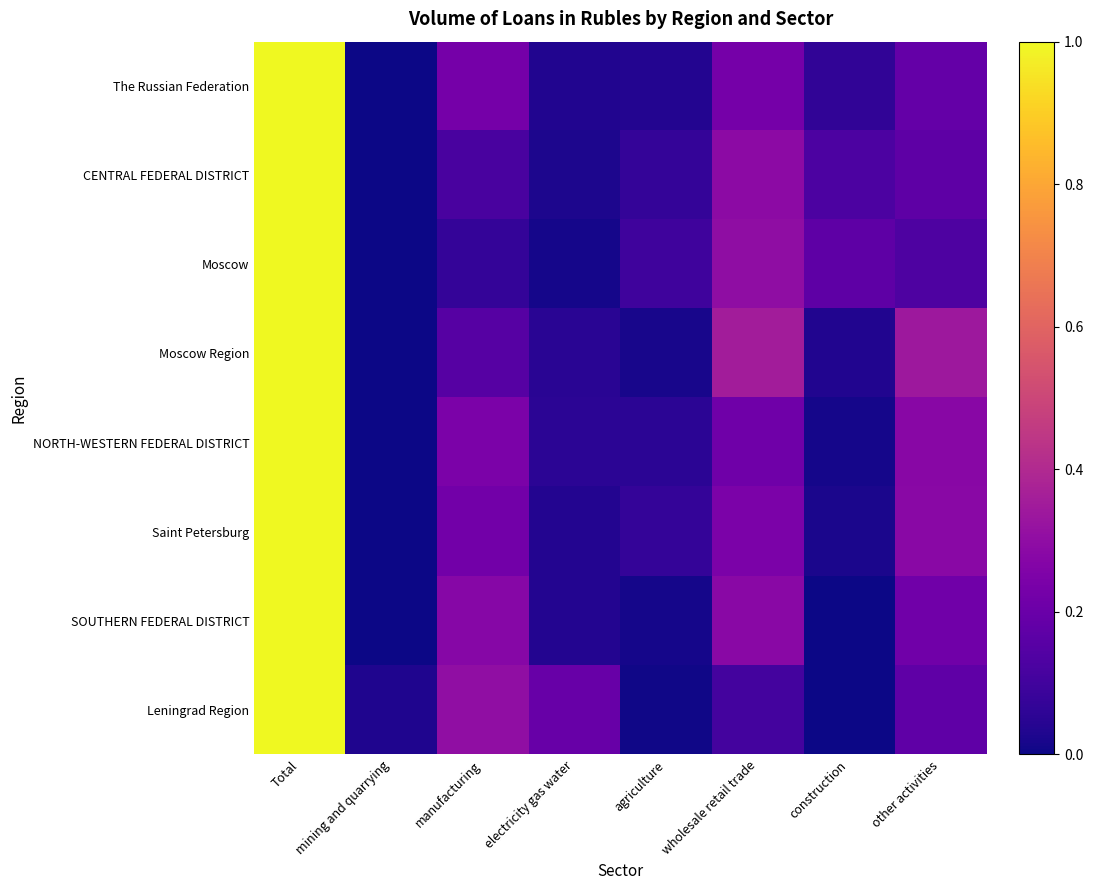

Reading left to right, what are all the values shown in this chart?

The Russian Federation: Total=1.0	mining and quarrying=0.0	manufacturing=0.2	electricity gas water=0.0	agriculture=0.0	wholesale retail trade=0.2	construction=0.1	other activities=0.2
CENTRAL FEDERAL DISTRICT: Total=1.0	mining and quarrying=0.0	manufacturing=0.1	electricity gas water=0.0	agriculture=0.1	wholesale retail trade=0.3	construction=0.1	other activities=0.2
Moscow: Total=1.0	mining and quarrying=0.0	manufacturing=0.1	electricity gas water=0.0	agriculture=0.1	wholesale retail trade=0.3	construction=0.2	other activities=0.1
Moscow Region: Total=1.0	mining and quarrying=0.0	manufacturing=0.1	electricity gas water=0.0	agriculture=0.0	wholesale retail trade=0.4	construction=0.0	other activities=0.3
NORTH-WESTERN FEDERAL DISTRICT: Total=1.0	mining and quarrying=0.0	manufacturing=0.2	electricity gas water=0.1	agriculture=0.1	wholesale retail trade=0.2	construction=0.0	other activities=0.3
Saint Petersburg: Total=1.0	mining and quarrying=0.0	manufacturing=0.2	electricity gas water=0.0	agriculture=0.1	wholesale retail trade=0.2	construction=0.0	other activities=0.3
SOUTHERN FEDERAL DISTRICT: Total=1.0	mining and quarrying=0.0	manufacturing=0.3	electricity gas water=0.0	agriculture=0.0	wholesale retail trade=0.3	construction=0.0	other activities=0.2
Leningrad Region: Total=1.0	mining and quarrying=0.0	manufacturing=0.3	electricity gas water=0.2	agriculture=0.0	wholesale retail trade=0.1	construction=0.0	other activities=0.2